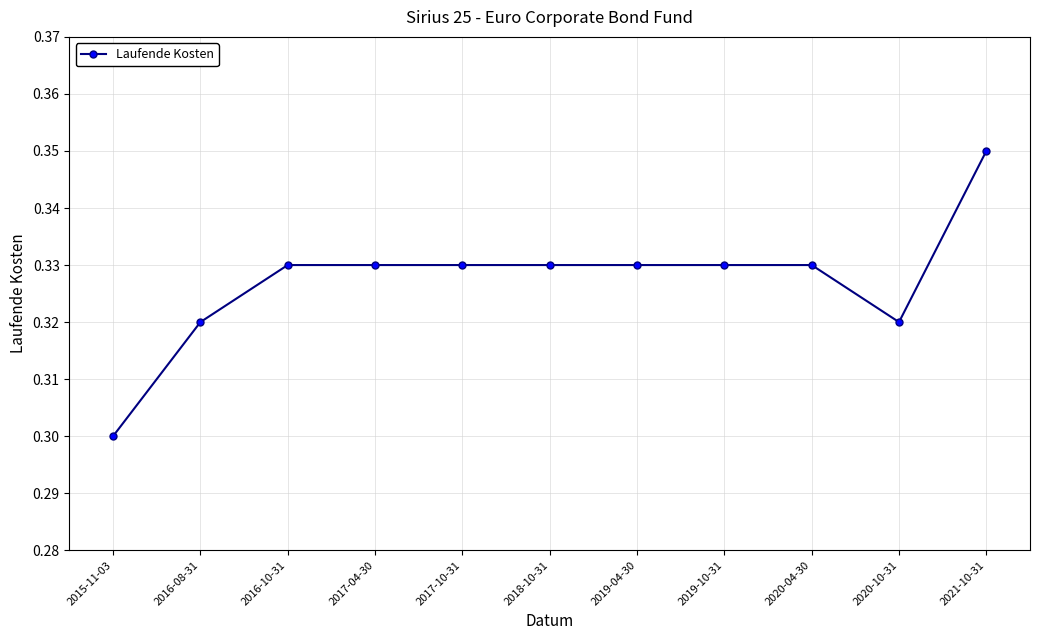

How many data points does each series have?

11